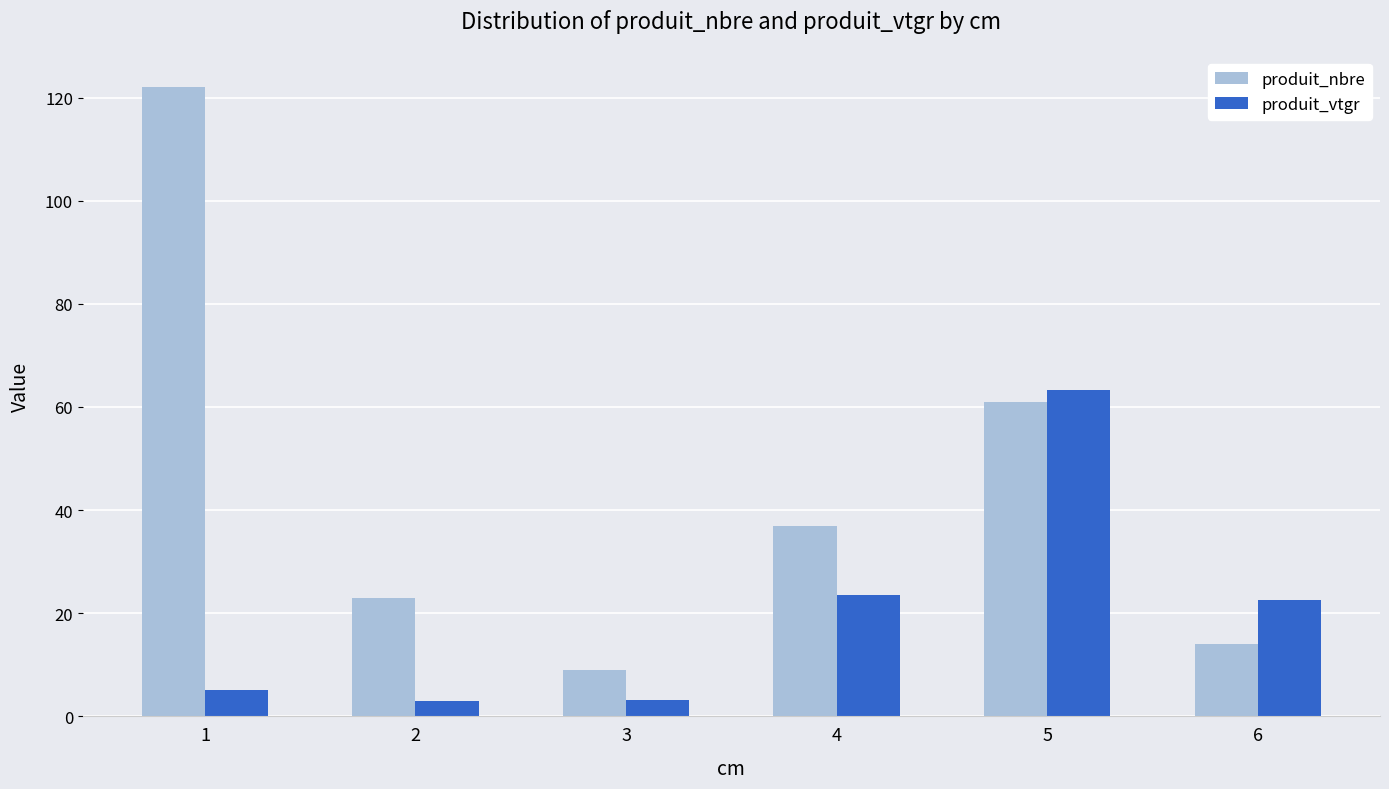

What is the difference between the produit_nbre values at 1 and 4?

85.0